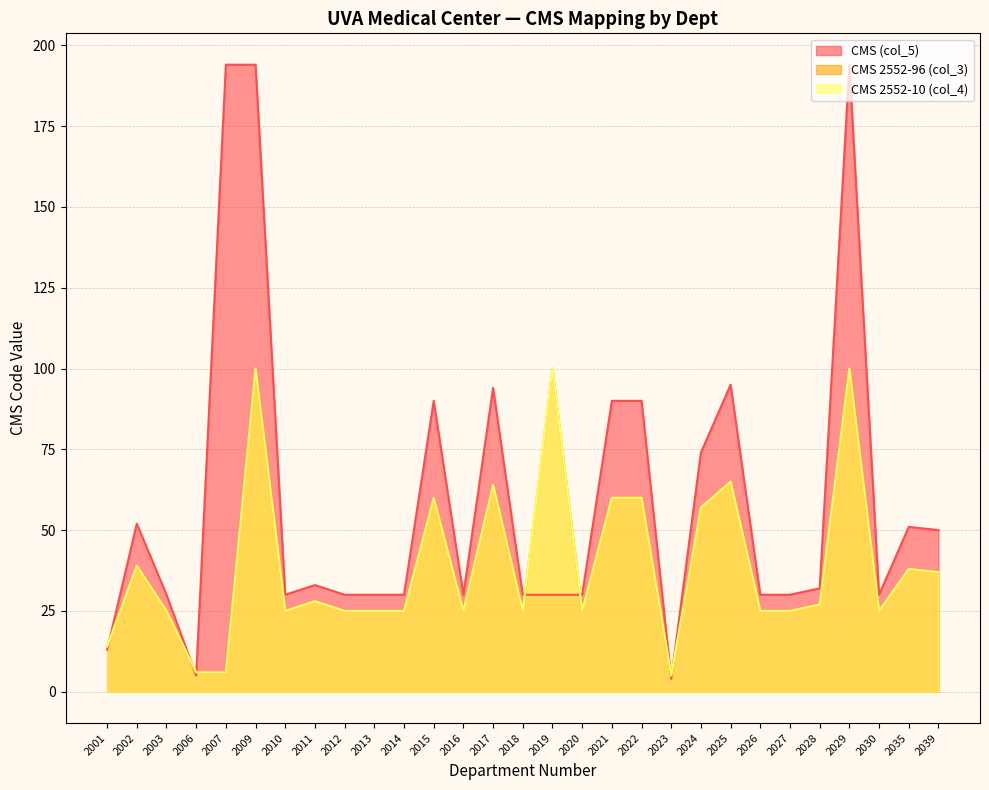

In CMS (col_5), how many points are higher than both neighbors (excluding endpoints)?

7